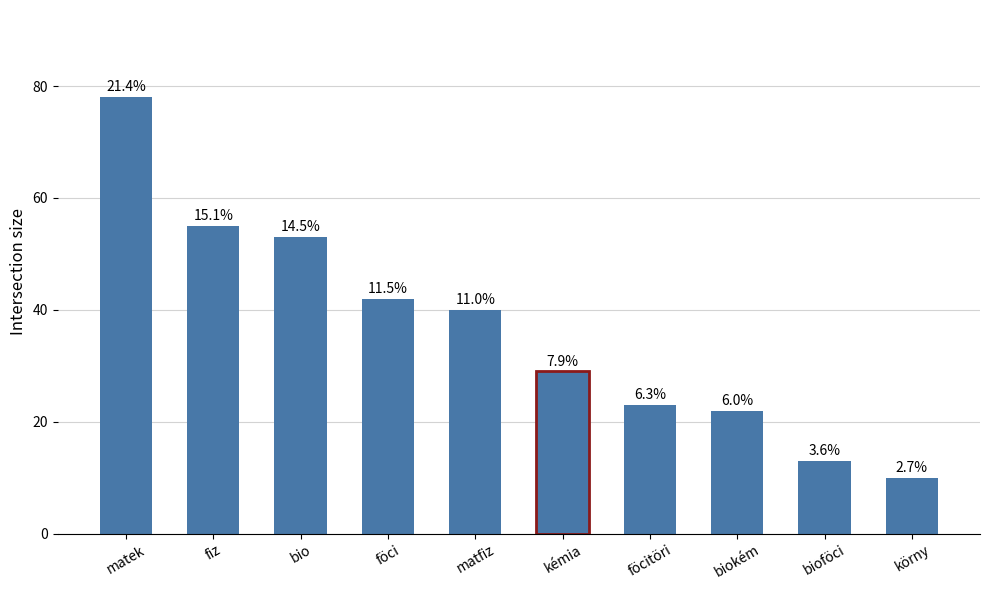

Are the bars horizontal?

No